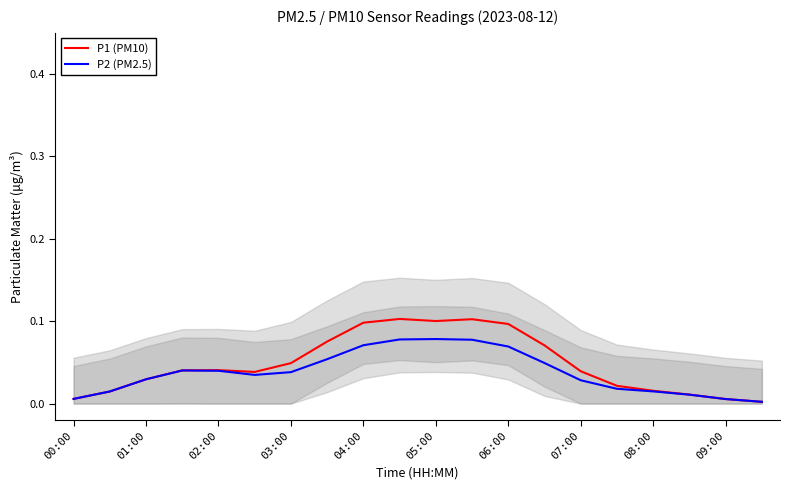

The P1 (PM10) series shows 0.1 at 03:00. True or false?

False